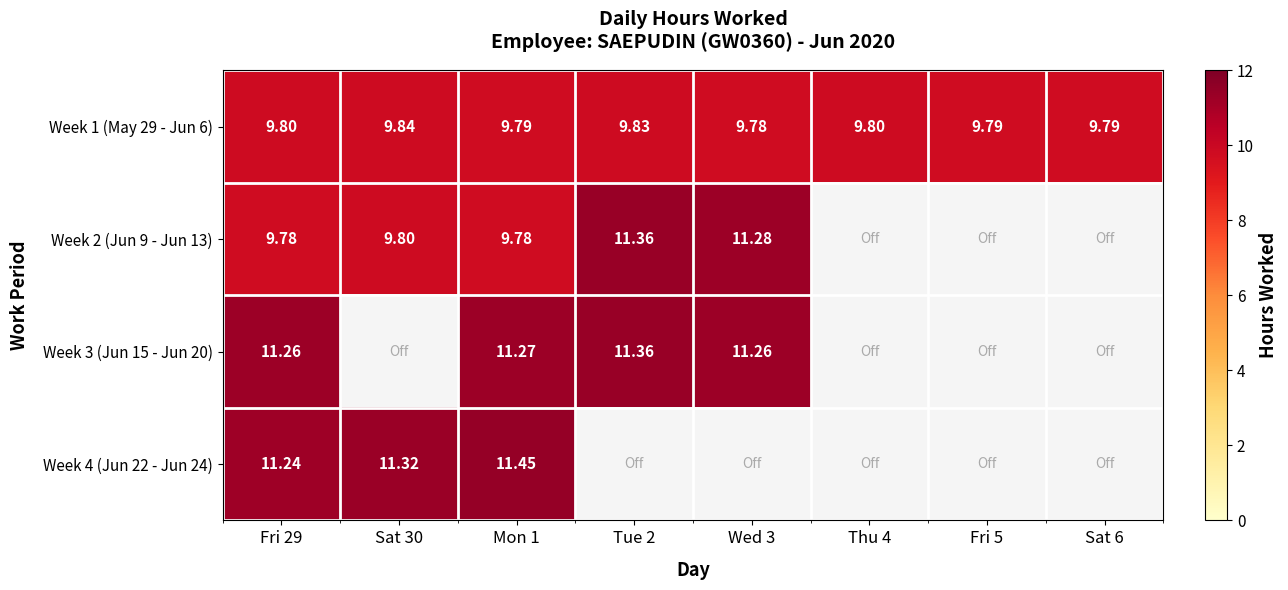

At which category does the chart reach its minimum across all series?

Wed 3